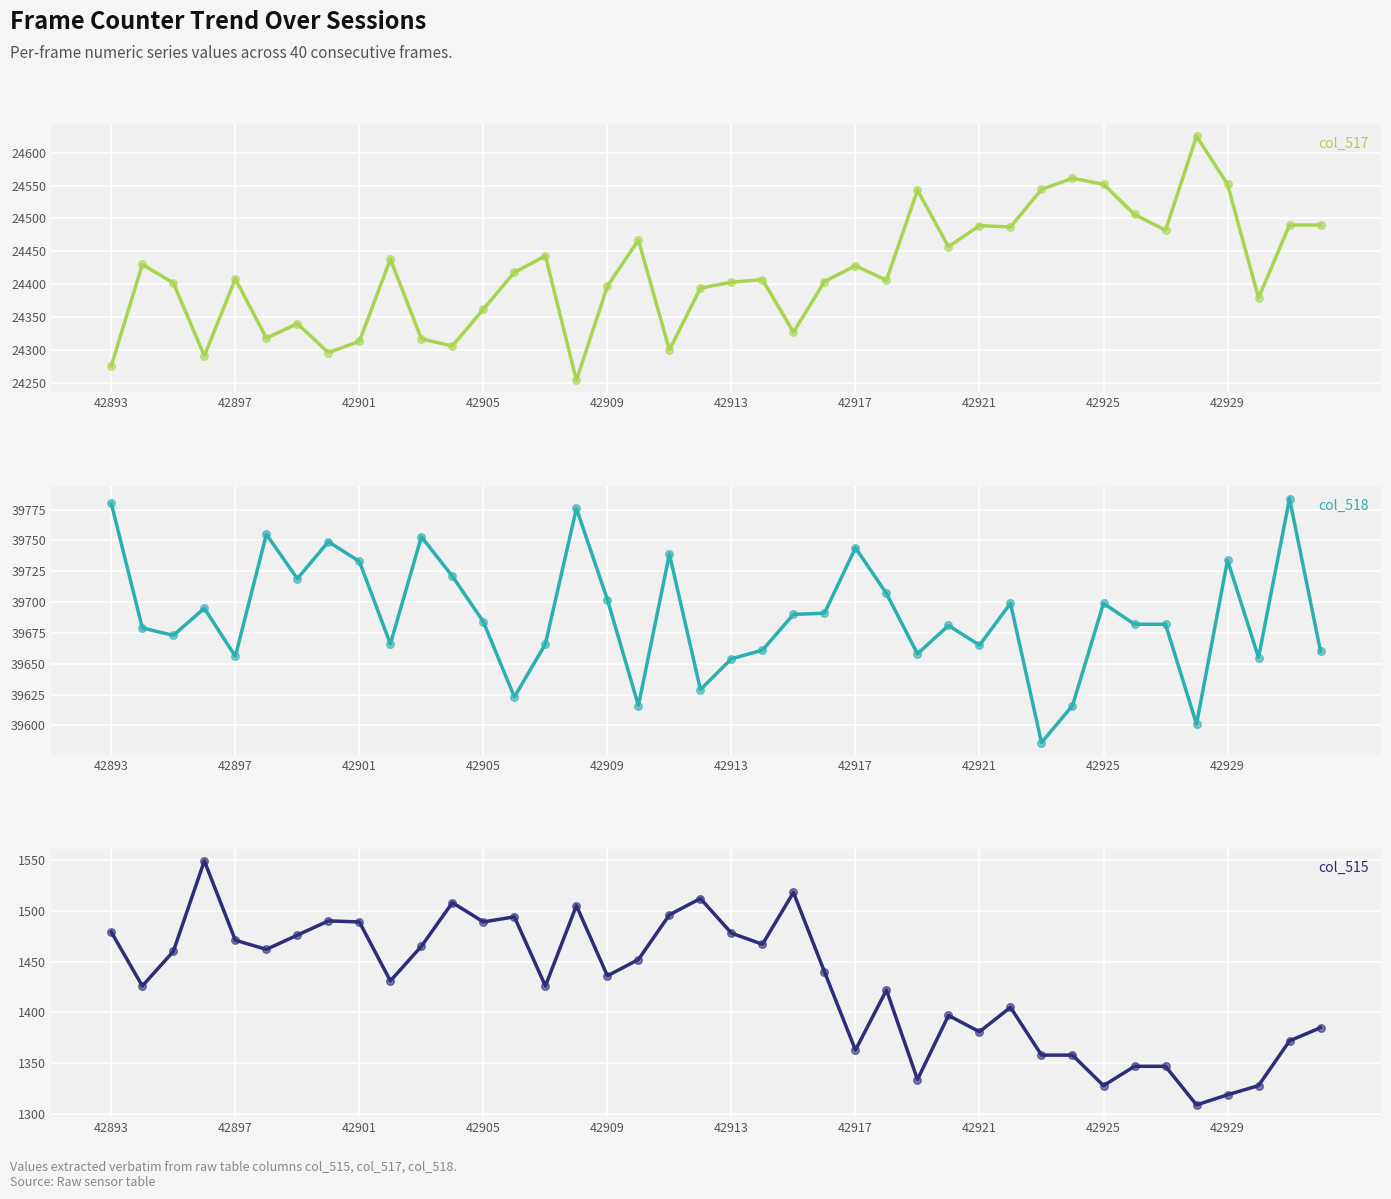

Which series has the largest total across all categories?

col_518